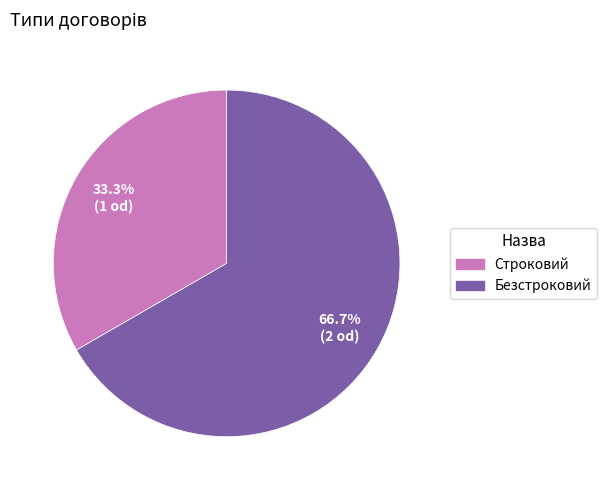

Which slice represents more than half of the pie?

Безстроковий